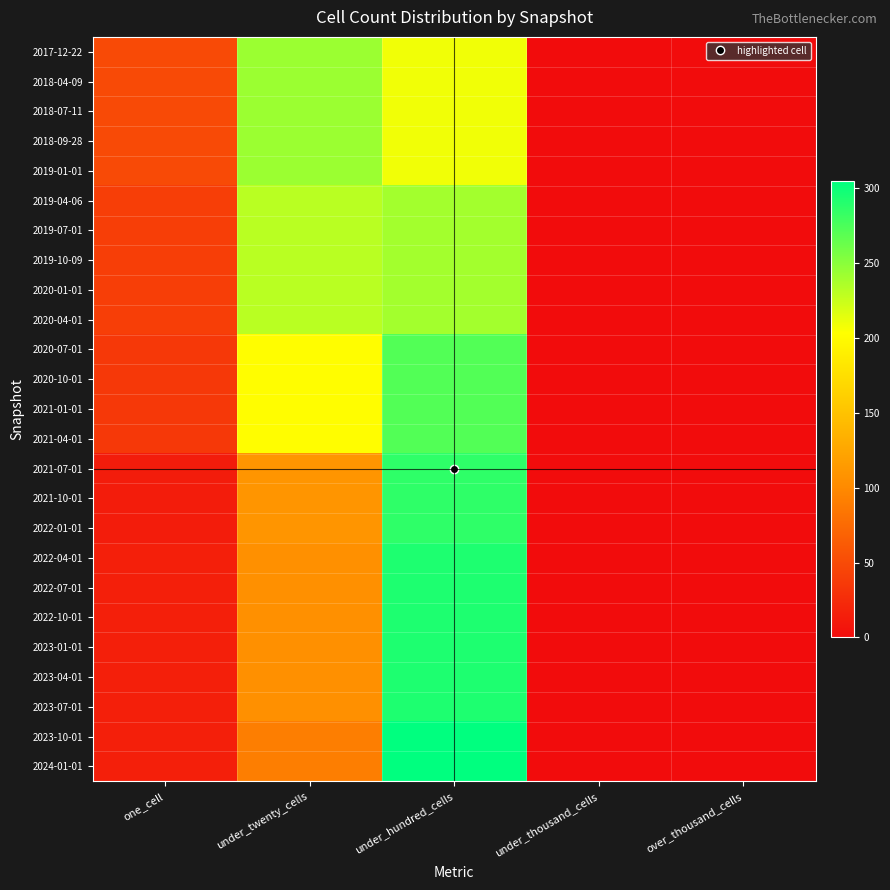

Which series has the widest spread of values?

2023-10-01